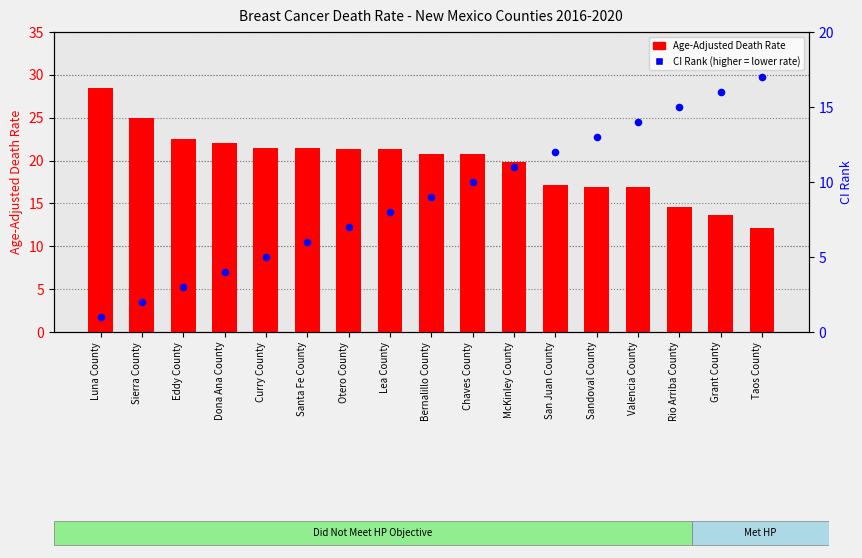

At which category is the sum across all series the highest?

Valencia County